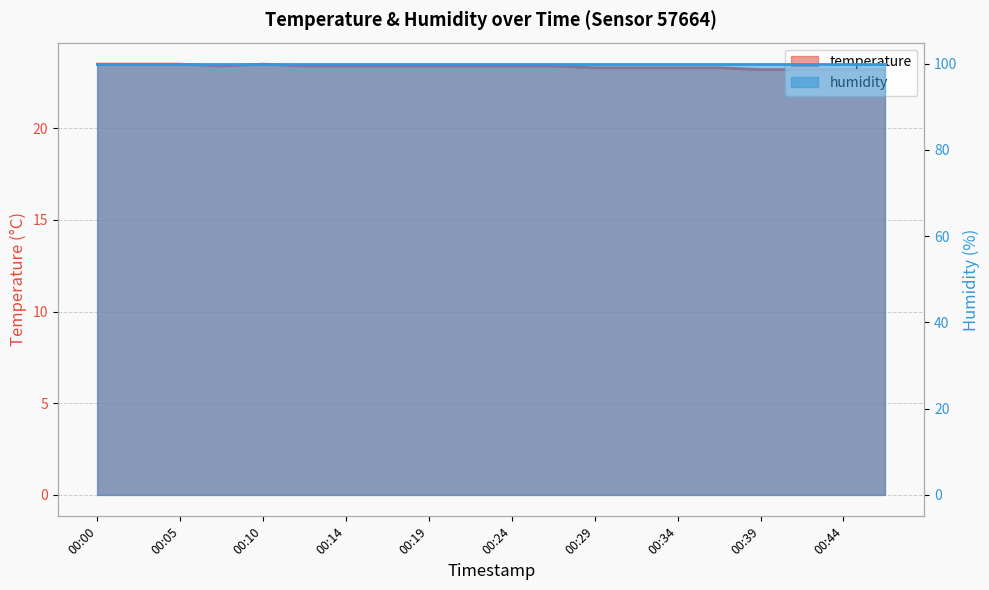

How many interior local peaks (higher than both neighbors) does the data have?

1